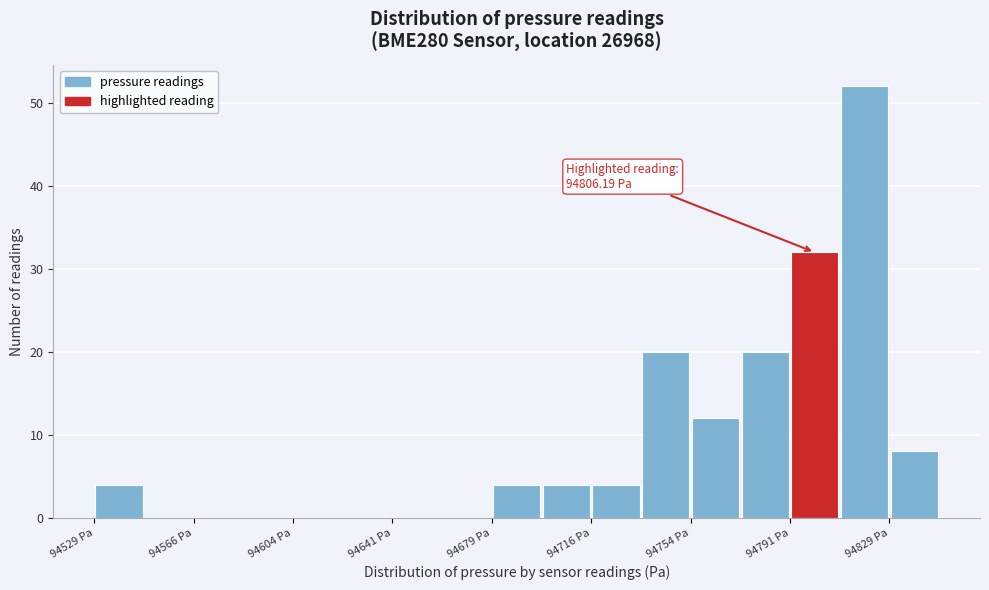

Read against the x-axis, roughly where is the centre of the tallest bar?

94820